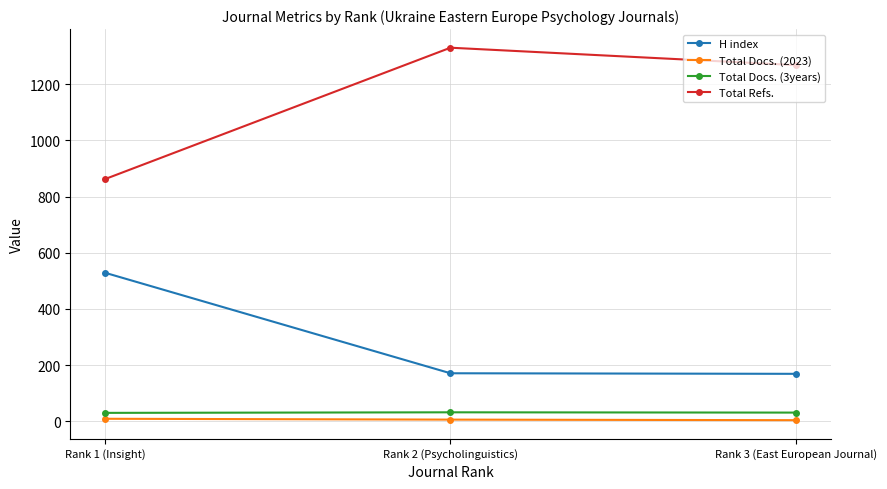

How many lines are shown in the chart?

4